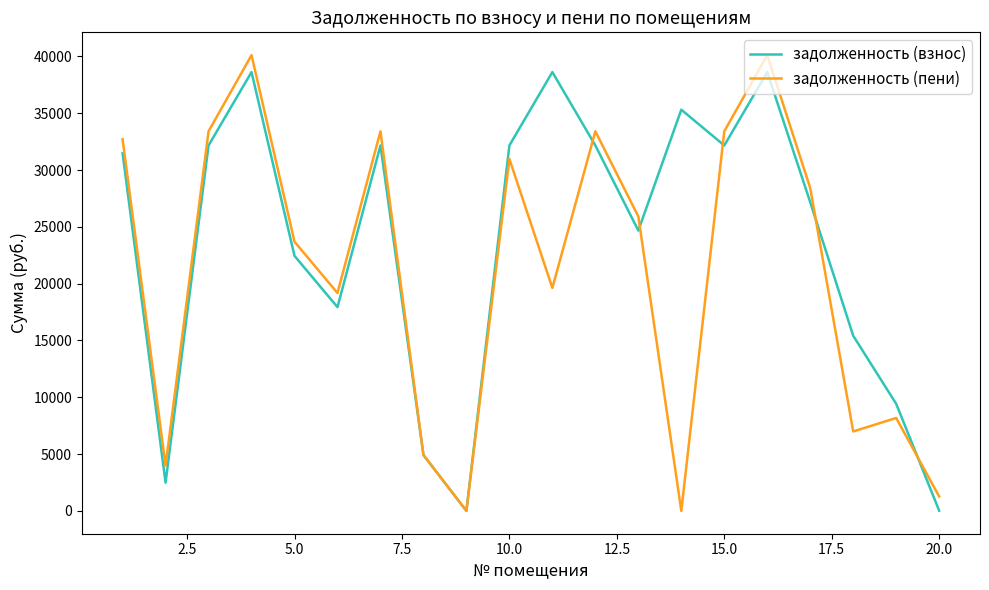

What is the difference between the maximum and minimum values in the задолженность (взнос) series?

38618.6